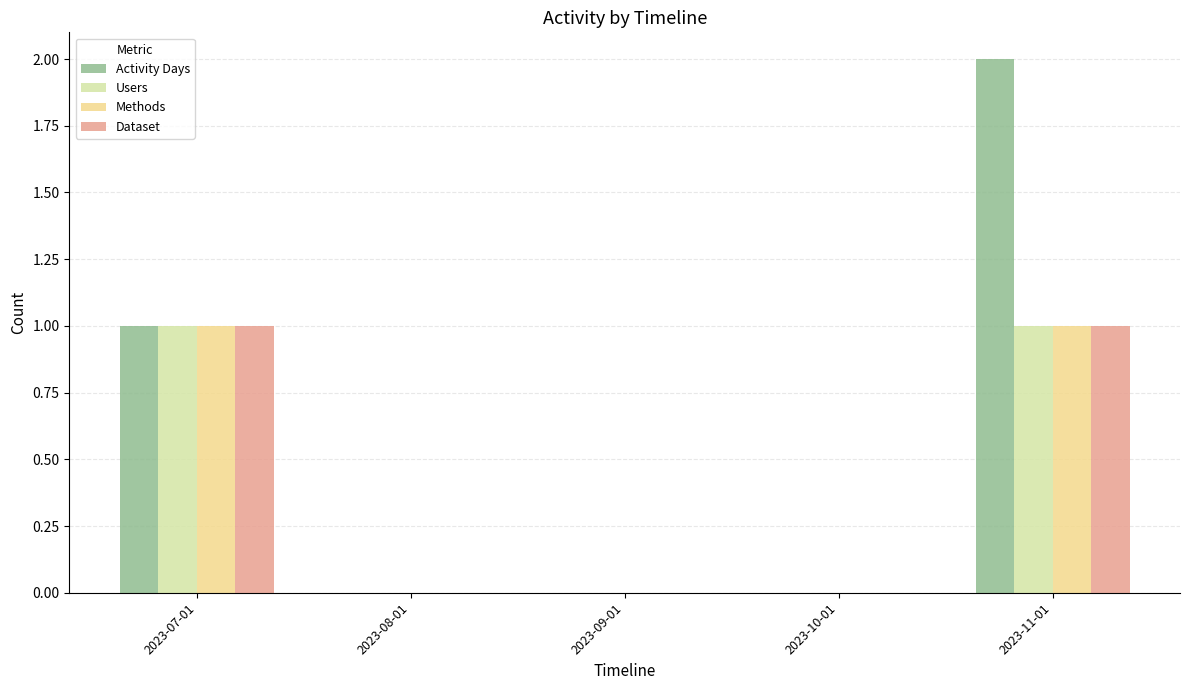

Which series has the largest total across all categories?

Activity Days